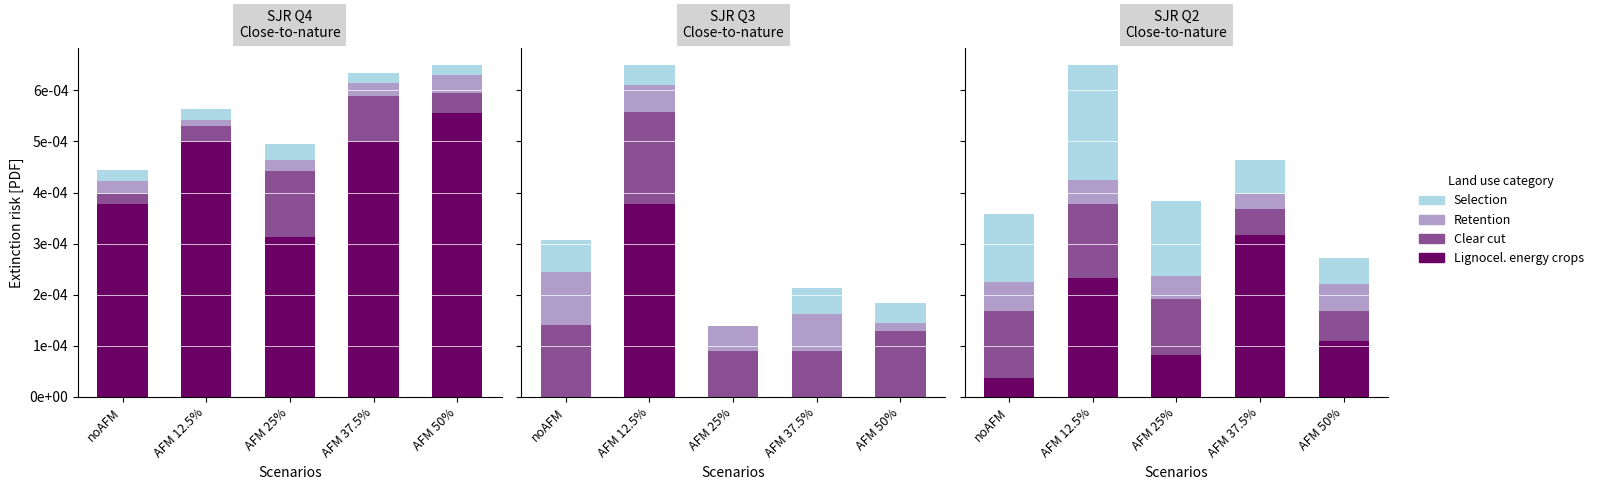

Which series has the largest range (max minus min)?

Lignocel. energy crops